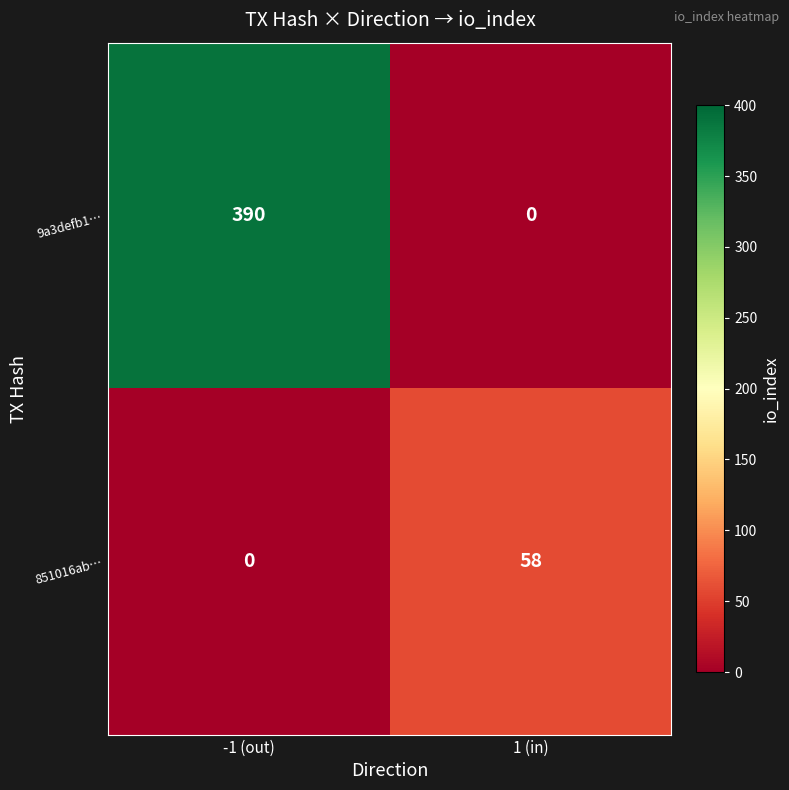

What is the difference between the maximum and minimum values in the 851016ab… series?

58